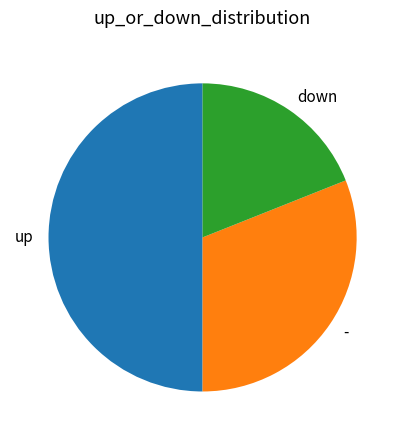

Count the number of slices in the pie.

3